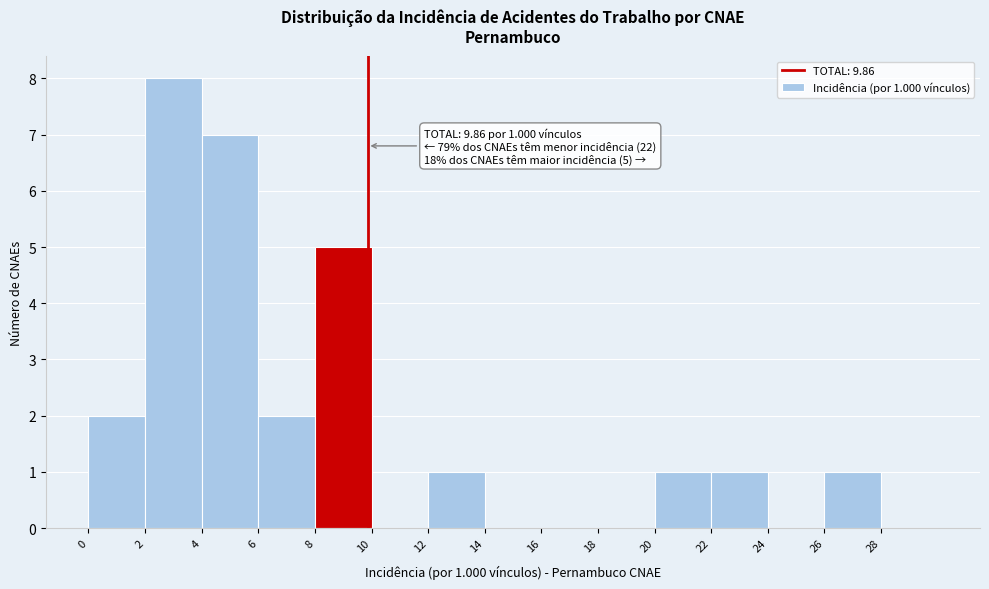

Which range on the x-axis has the tallest bar?

2 to 4